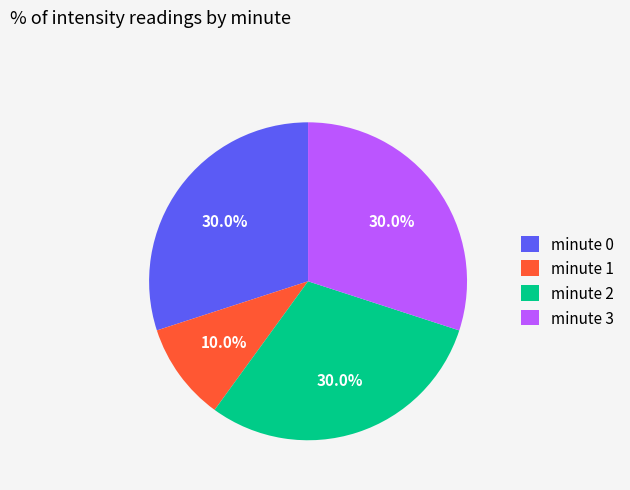

Which category has the smallest portion of the pie?

minute 1